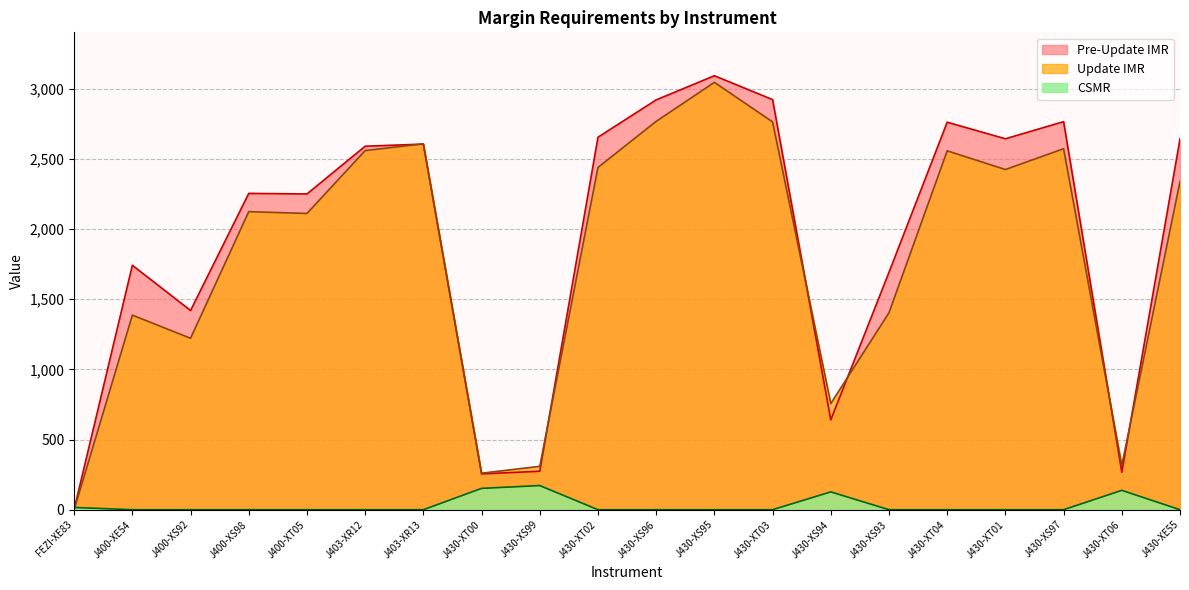

Between J430-XT00 and J430-XT04, which series saw the biggest shift?

Pre-Update IMR